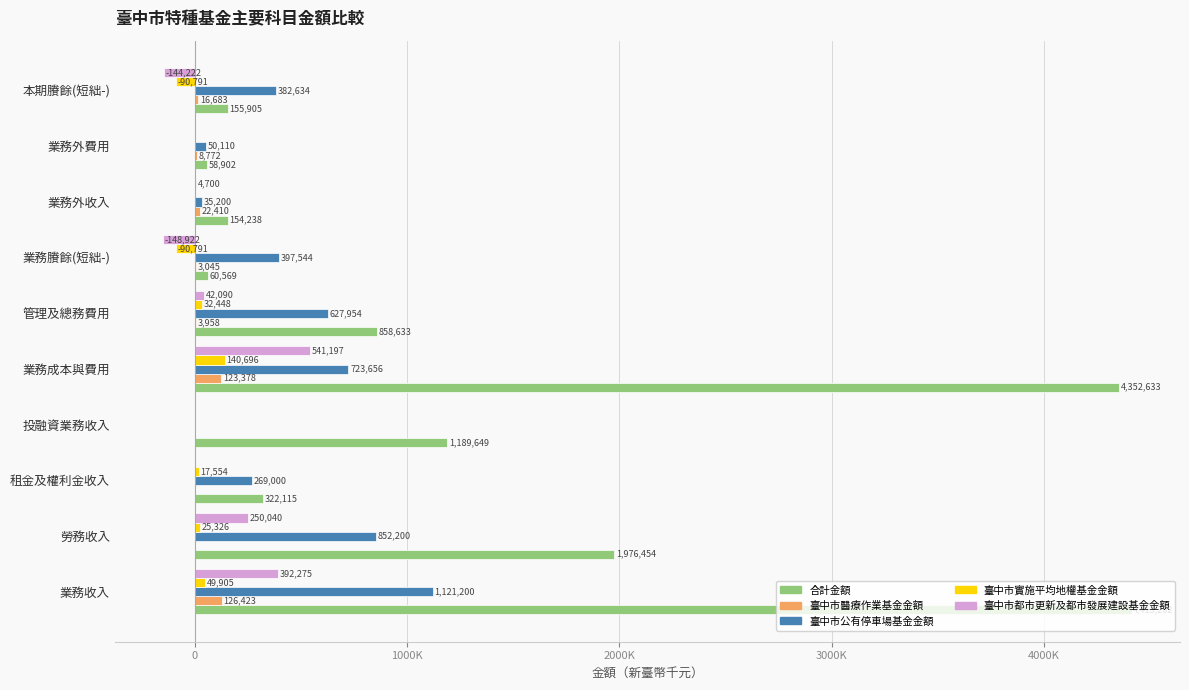

At which category is the sum across all series the highest?

業務收入